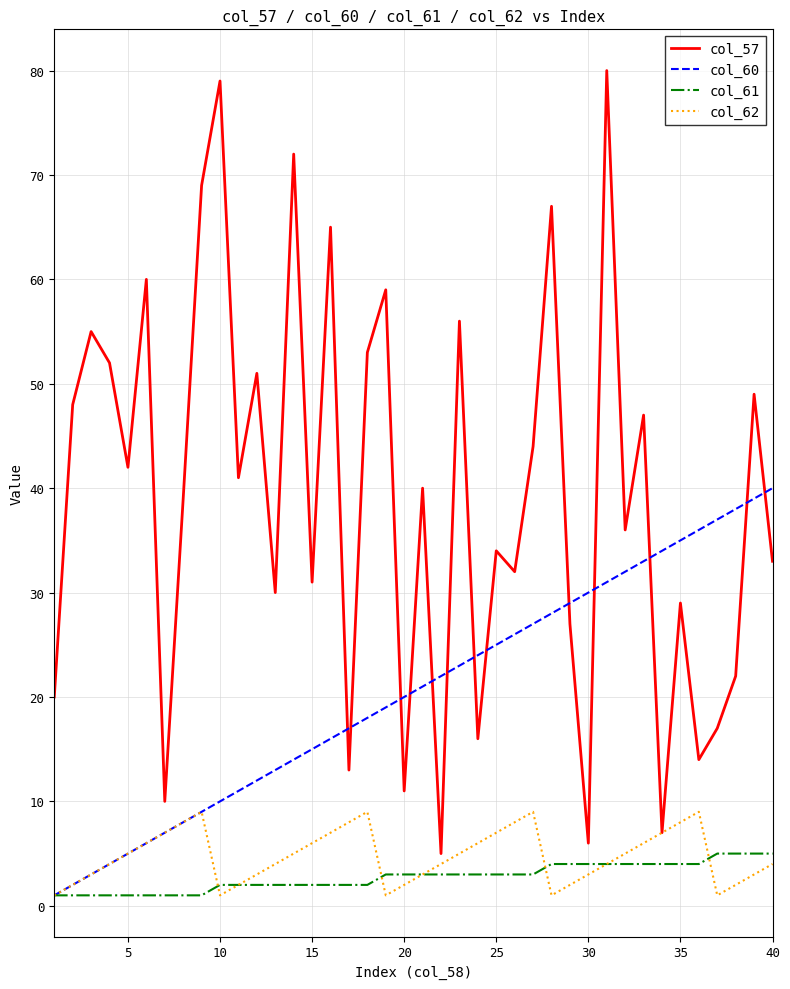

What is the greatest value displayed?

80